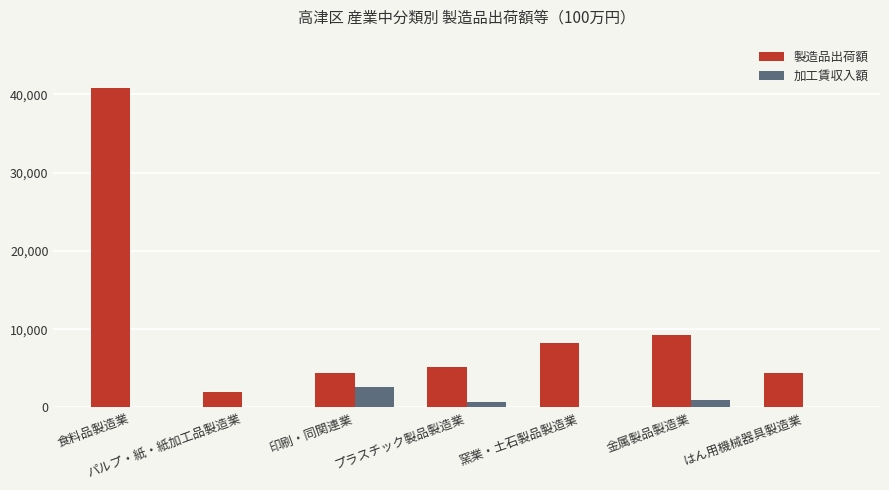

What is the maximum value for 加工賃収入額?

2569